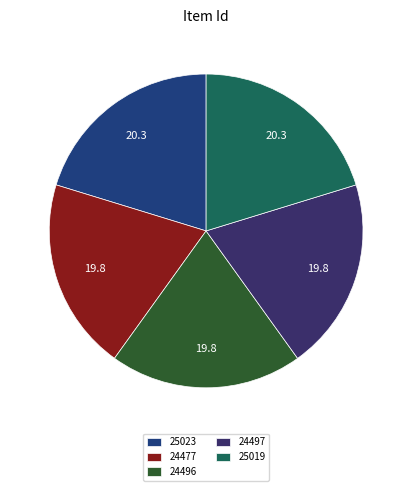

What is the largest slice in the pie chart?

25023